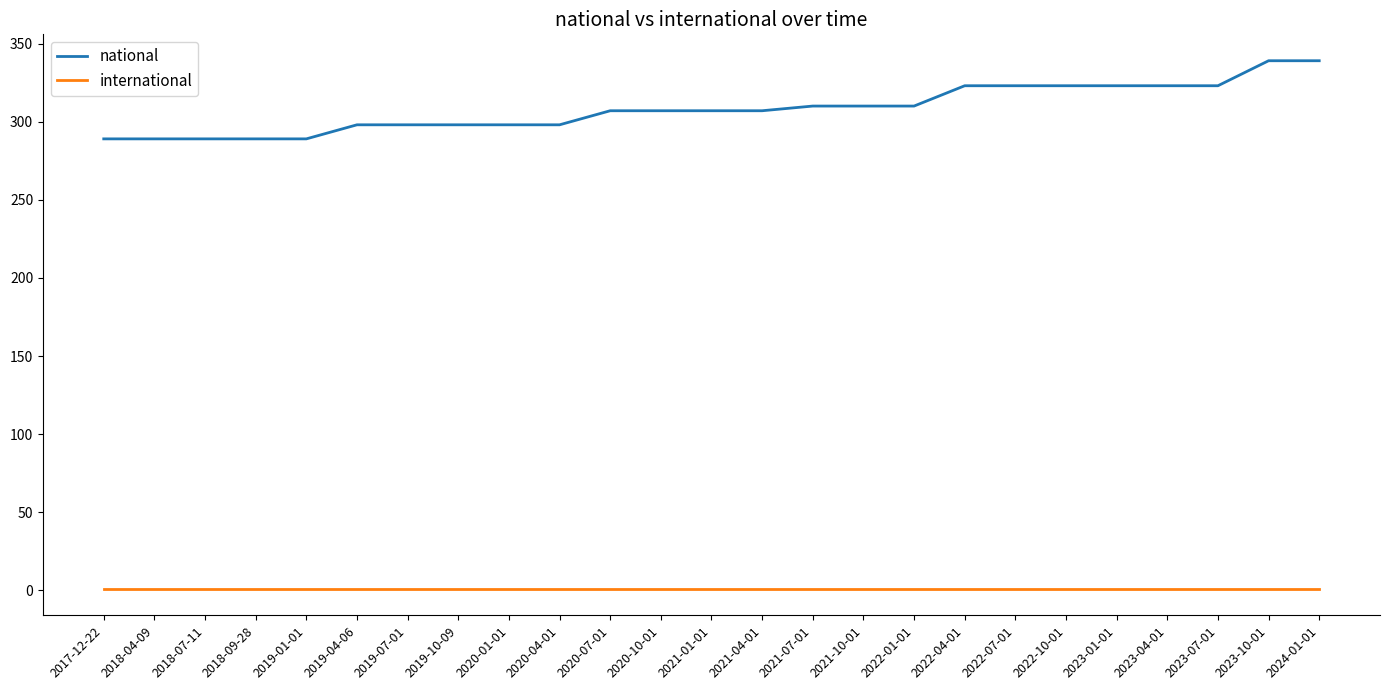

Which series has the largest range (max minus min)?

national